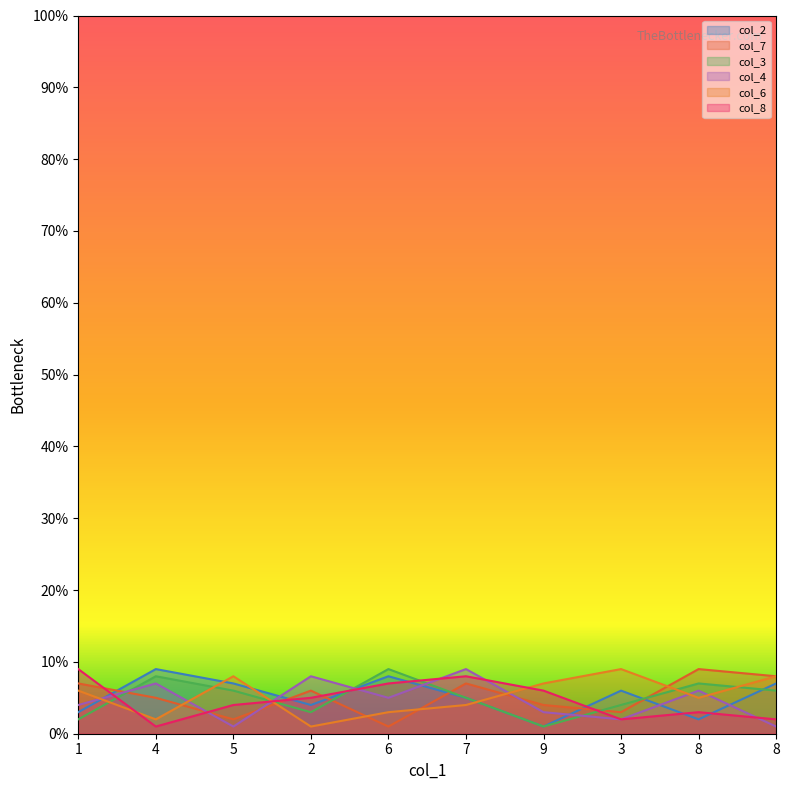

Which category has the lowest value in the col_6 series?

2